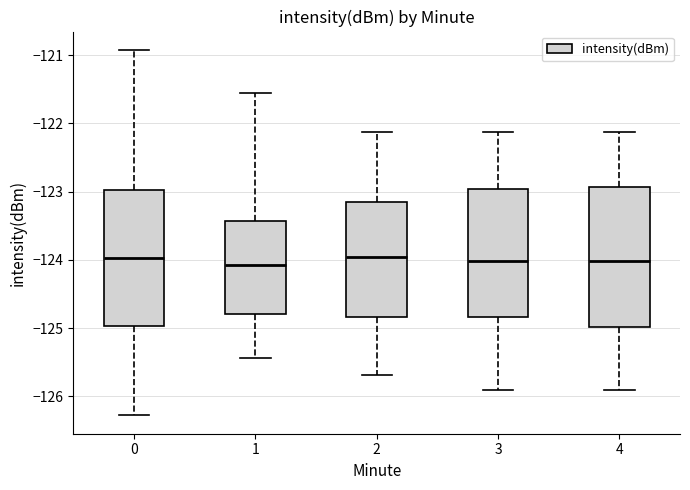

Reading left to right, read every box against the y-axis: the position of its median line, the range the box covers, and the ends of its whiskers. The values are not printed on the chart, so give them approximately, as read against the axis.

0: median -124.0, box -125.0 to -123.0, whiskers -126.3 to -120.9
1: median -124.1, box -124.8 to -123.4, whiskers -125.4 to -121.6
2: median -124.0, box -124.8 to -123.2, whiskers -125.7 to -122.1
3: median -124.0, box -124.8 to -123.0, whiskers -125.9 to -122.1
4: median -124.0, box -125.0 to -122.9, whiskers -125.9 to -122.1